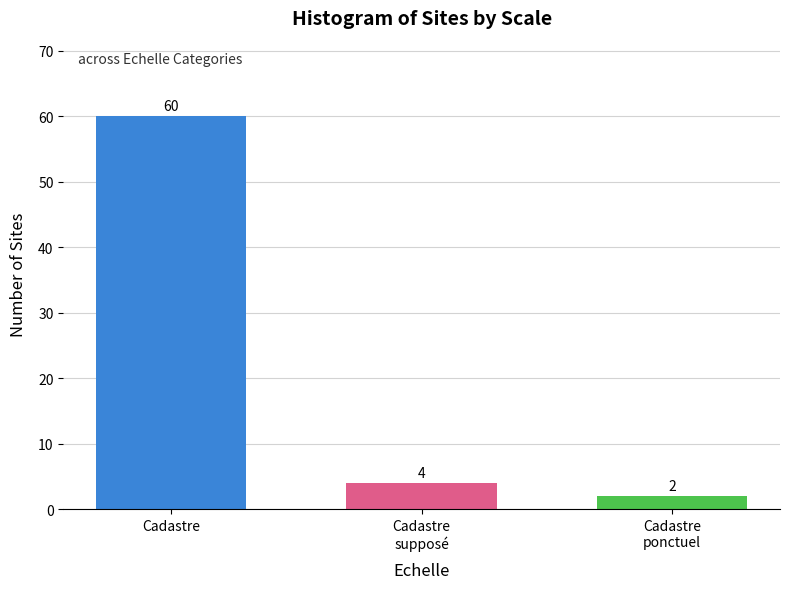

What is the label of the 2nd bar from the right?

Cadastre
supposé